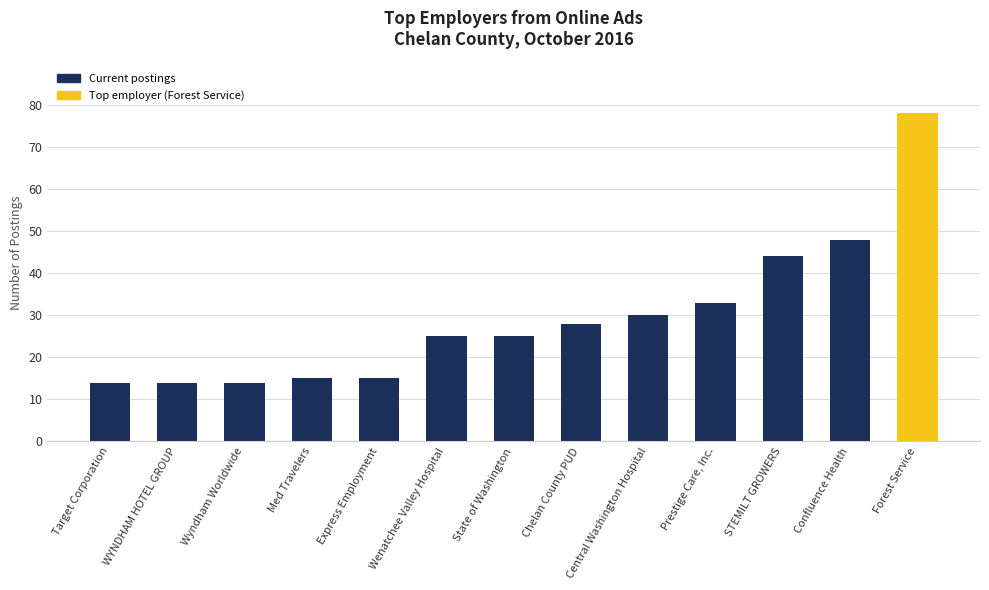

What is the approximate value at Confluence Health?

48